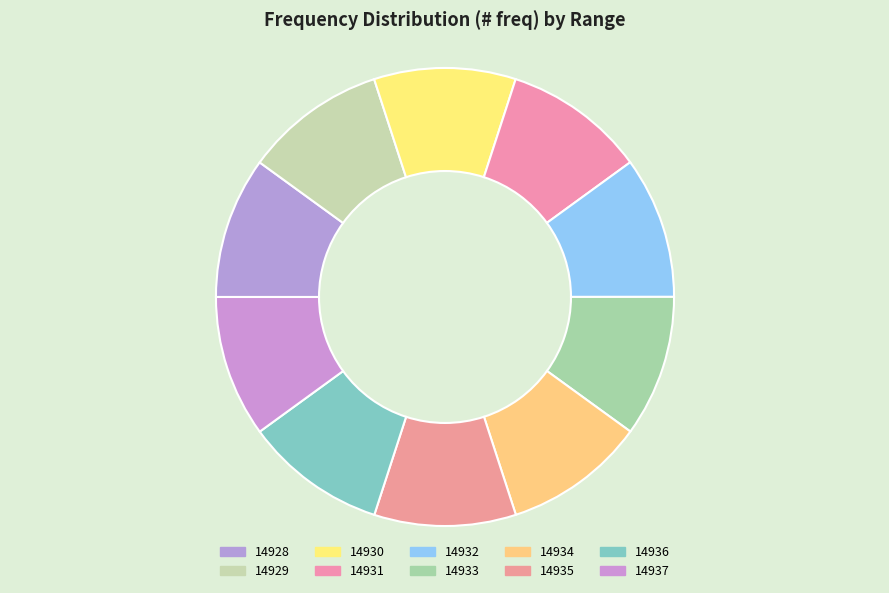

Rank the categories by value from lowest to highest.

14928, 14929, 14930, 14931, 14932, 14933, 14934, 14935, 14936, 14937